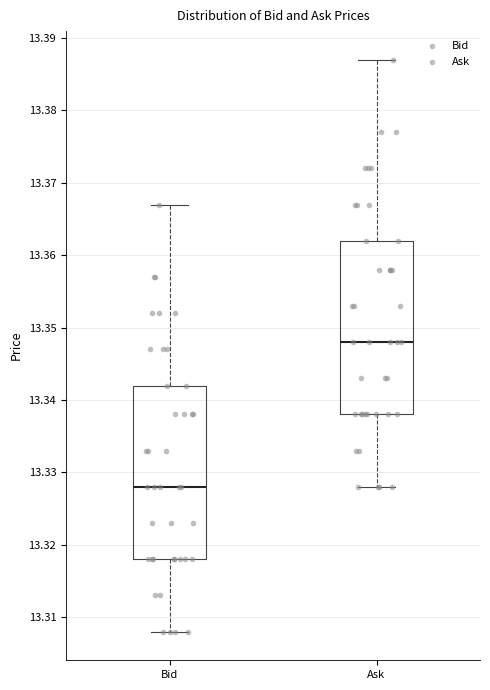

Reading left to right, read every box against the y-axis: the position of its median line, the range the box covers, and the ends of its whiskers. The values are not printed on the chart, so give them approximately, as read against the axis.

Bid: median 13.328, box 13.318 to 13.342, whiskers 13.308 to 13.367
Ask: median 13.348, box 13.338 to 13.362, whiskers 13.328 to 13.387